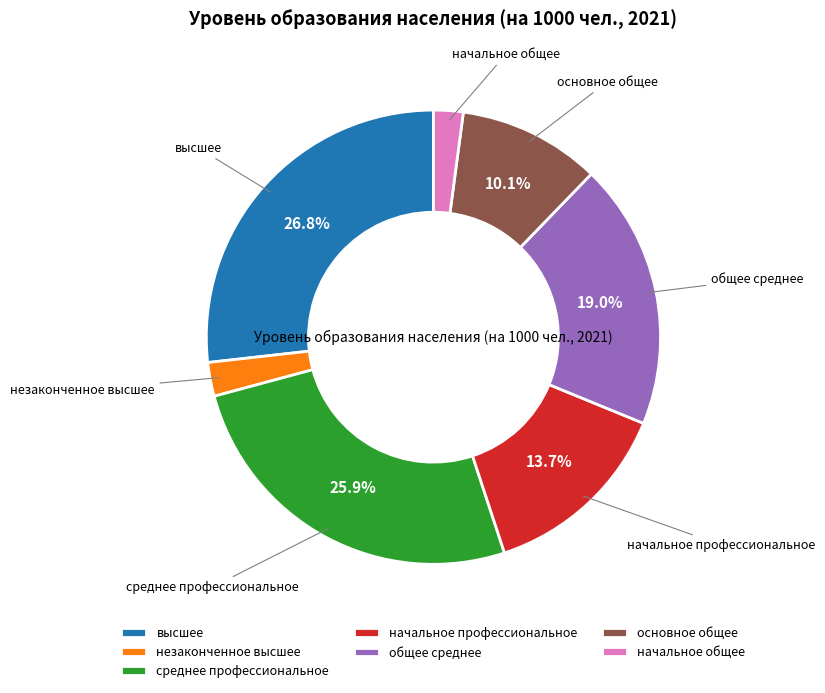

To the nearest percent, what percentage of the pie is начальное профессиональное?

14%